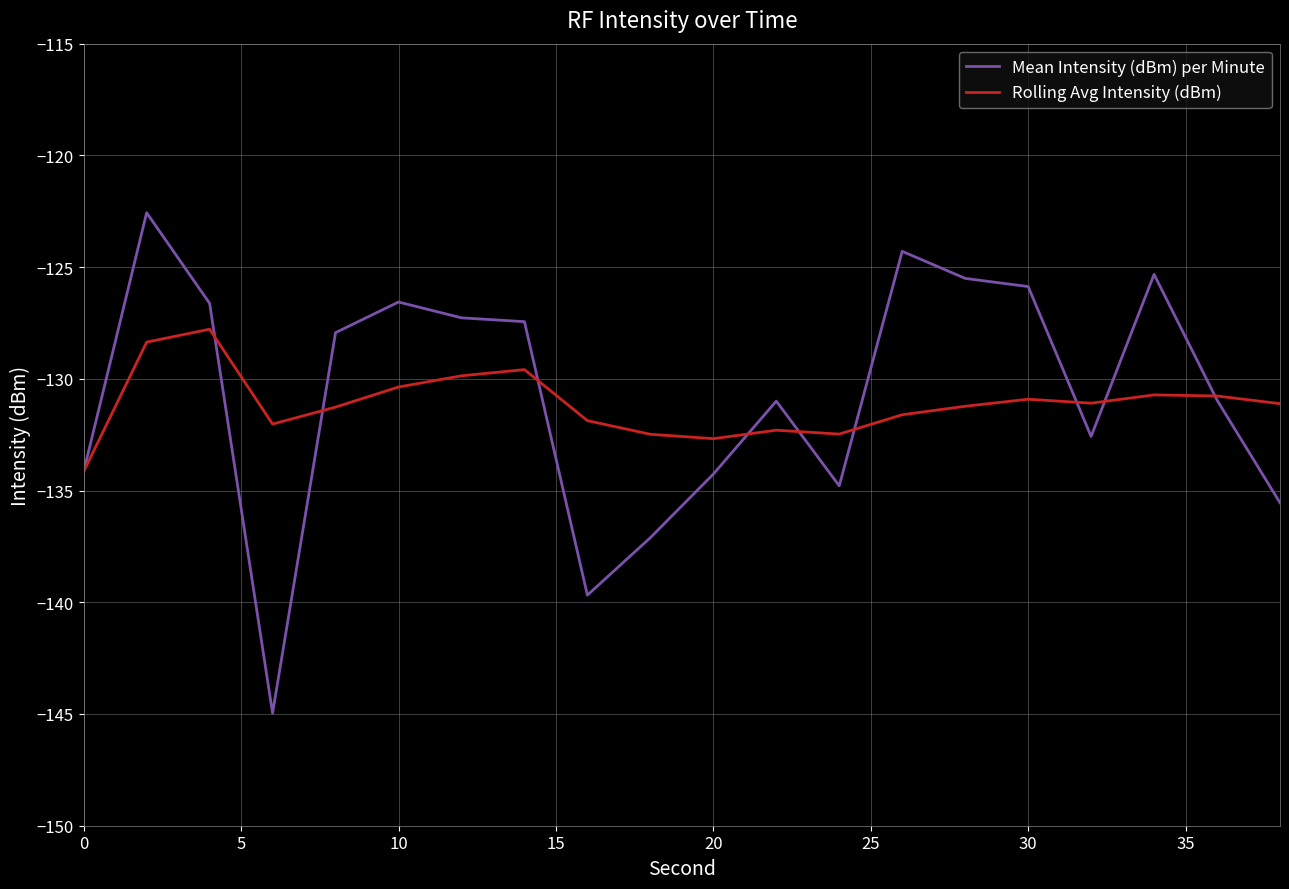

What is the minimum value for Mean Intensity (dBm) per Minute?

-145.0